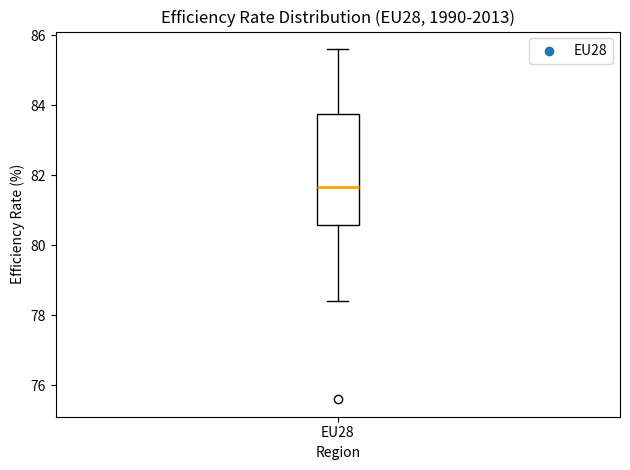

Transcribe this box plot: give where the median line is, the range the box spans, and where the two whiskers end, as read against the y-axis. The values are not printed on the chart, so give them approximately, as read against the axis.

median 81.6, box 80.6 to 83.8, whiskers 78.4 to 85.6